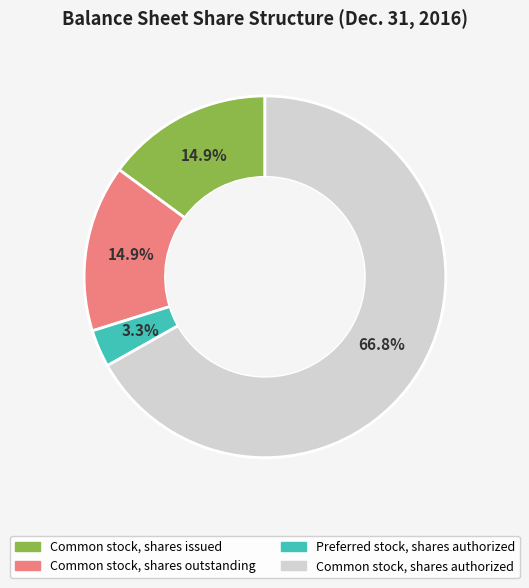

To the nearest percent, what is the combined percentage of Preferred stock, shares authorized and Common stock, shares authorized?

70%